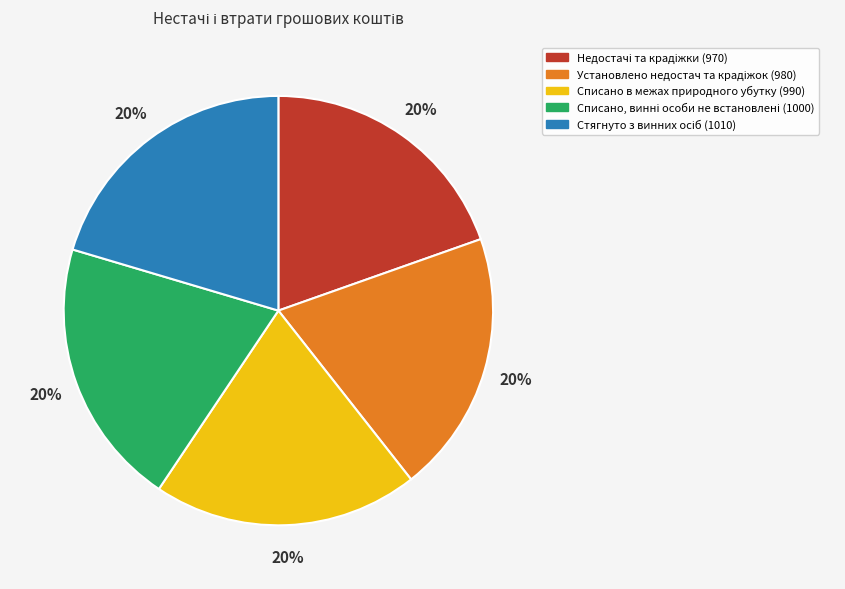

To the nearest percent, what percentage of the pie is Списано в межах природного убутку (990)?

20%